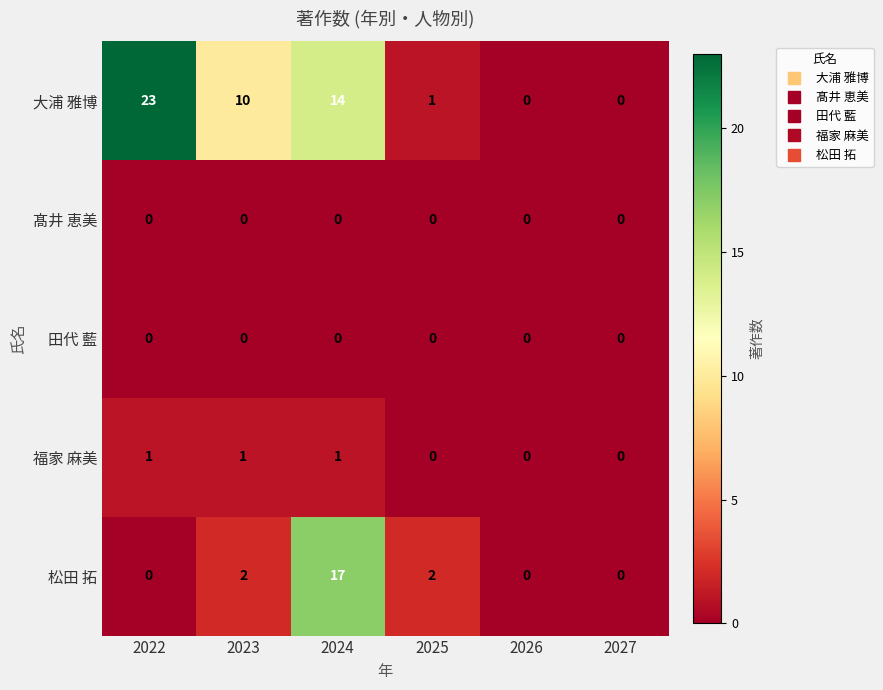

Which series has the largest total across all categories?

大浦 雅博